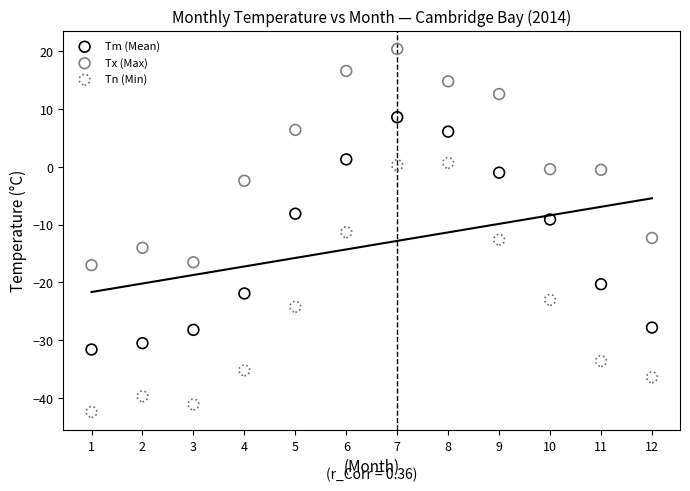

Across all data points, what is the range of Y values (max minus min)?

62.8